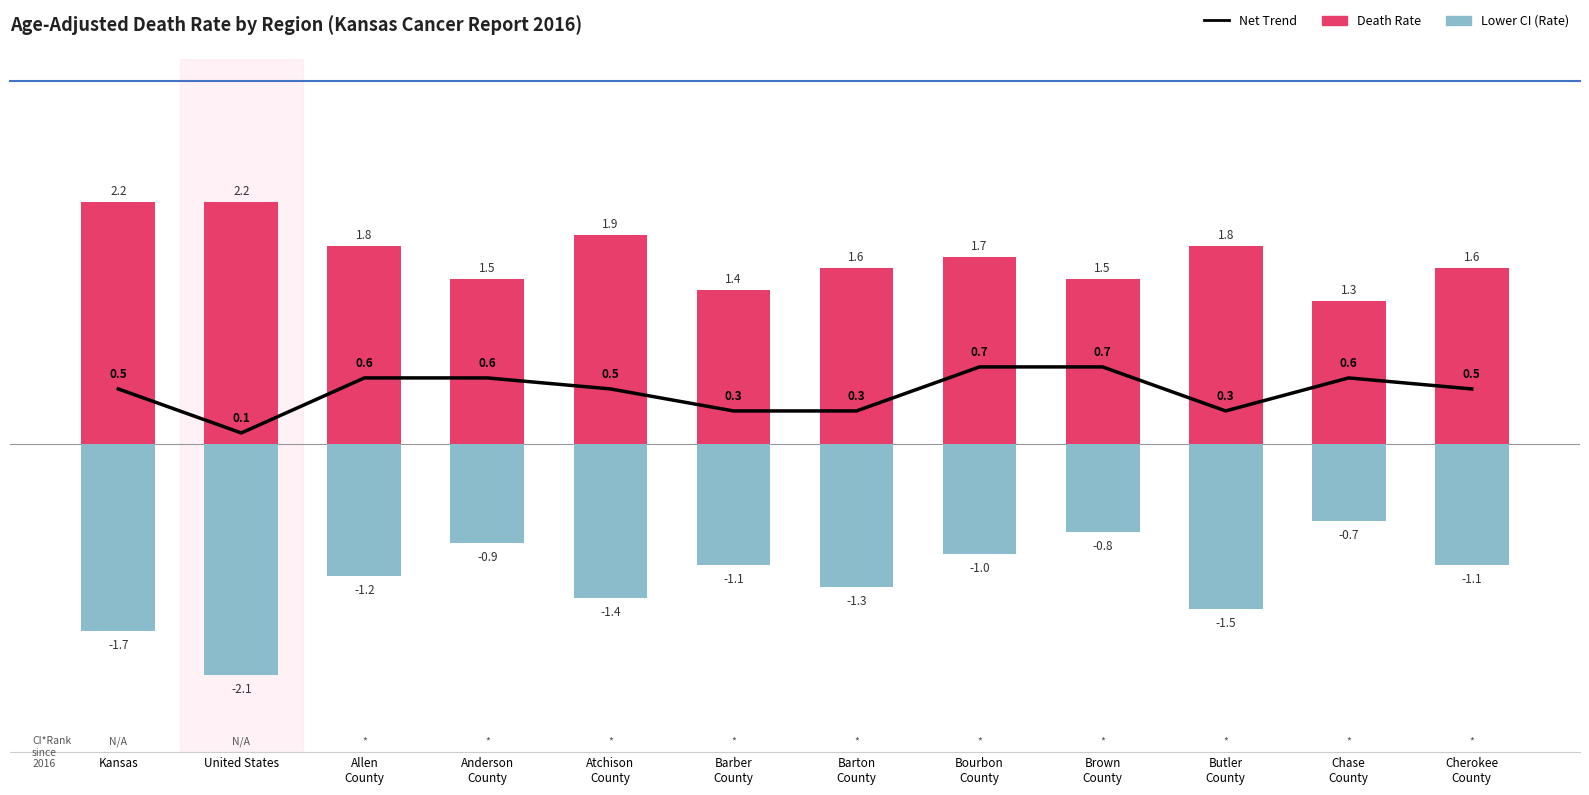

At which label is Net Trend closest to 0?

United States